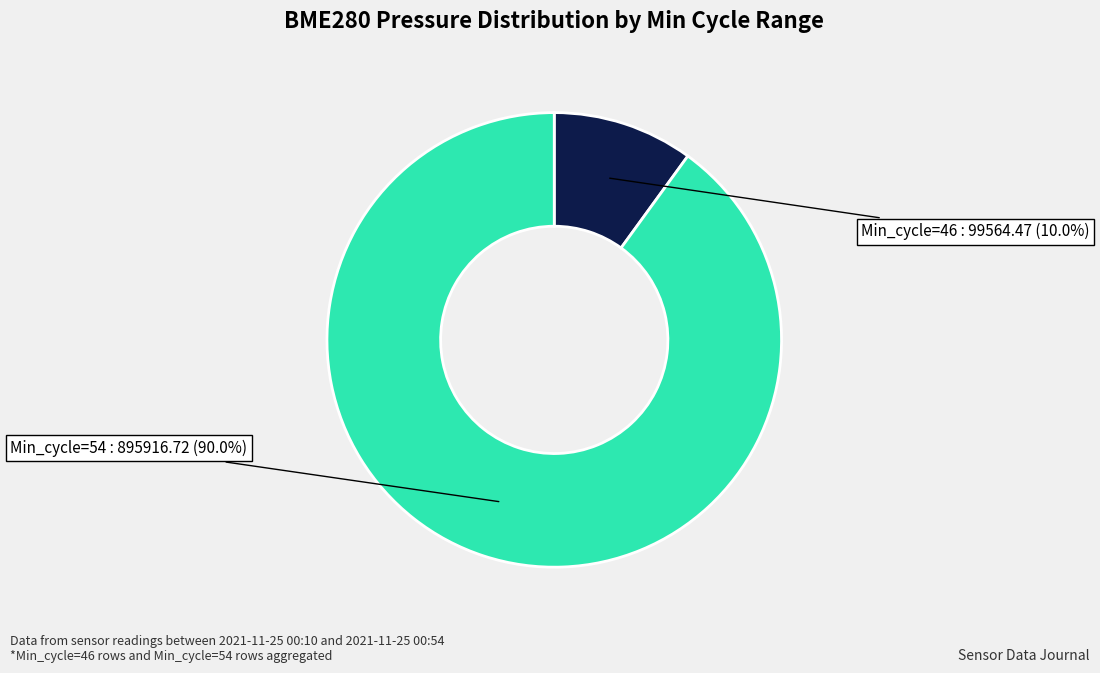

Is there a majority slice in this chart?

Yes